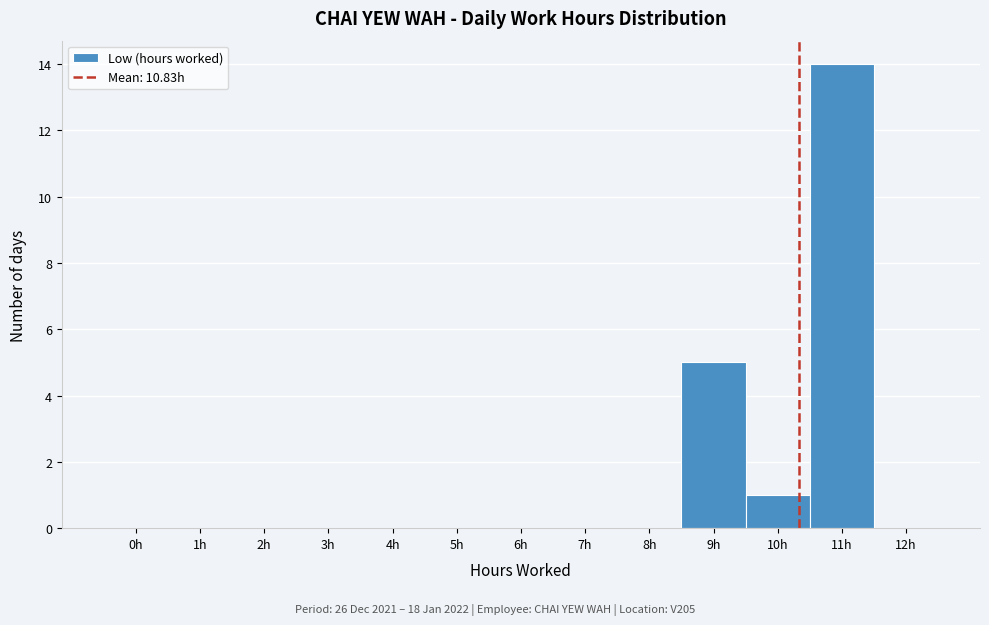

Reading left to right, transcribe all the data shown in this chart.

0h=0	1h=0	2h=0	3h=0	4h=0	5h=0	6h=0	7h=0	8h=0	9h=5	10h=1	11h=14	12h=0